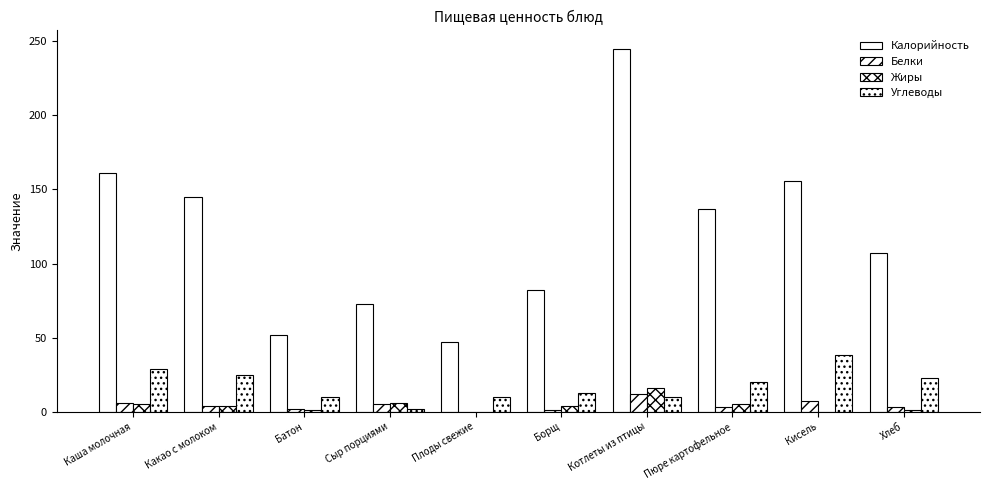

Does the chart contain stacked bars?

No